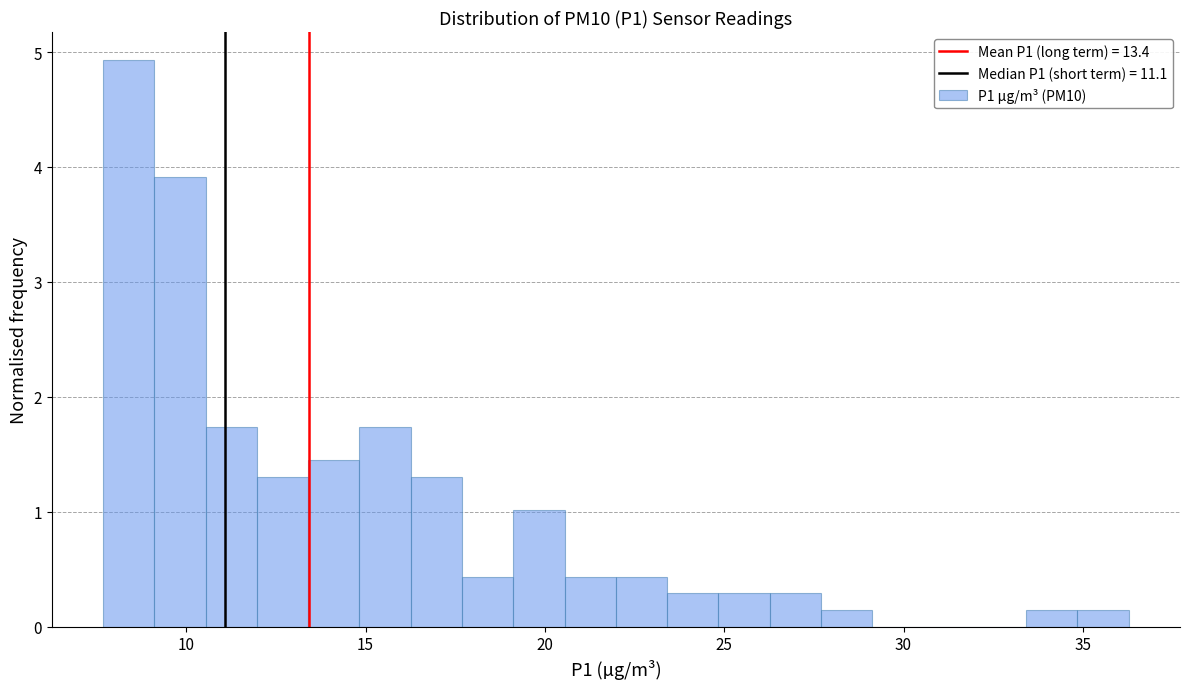

Read against the x-axis, roughly where is the centre of the tallest bar?

8.5